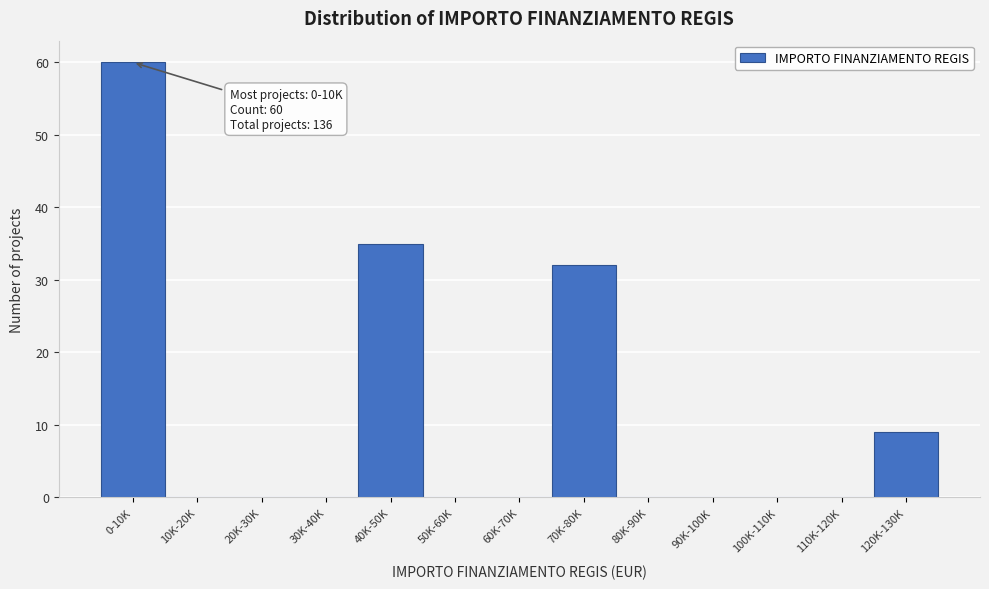

Reading left to right, transcribe all the data shown in this chart.

0-10K=60	10K-20K=0	20K-30K=0	30K-40K=0	40K-50K=35	50K-60K=0	60K-70K=0	70K-80K=32	80K-90K=0	90K-100K=0	100K-110K=0	110K-120K=0	120K-130K=9